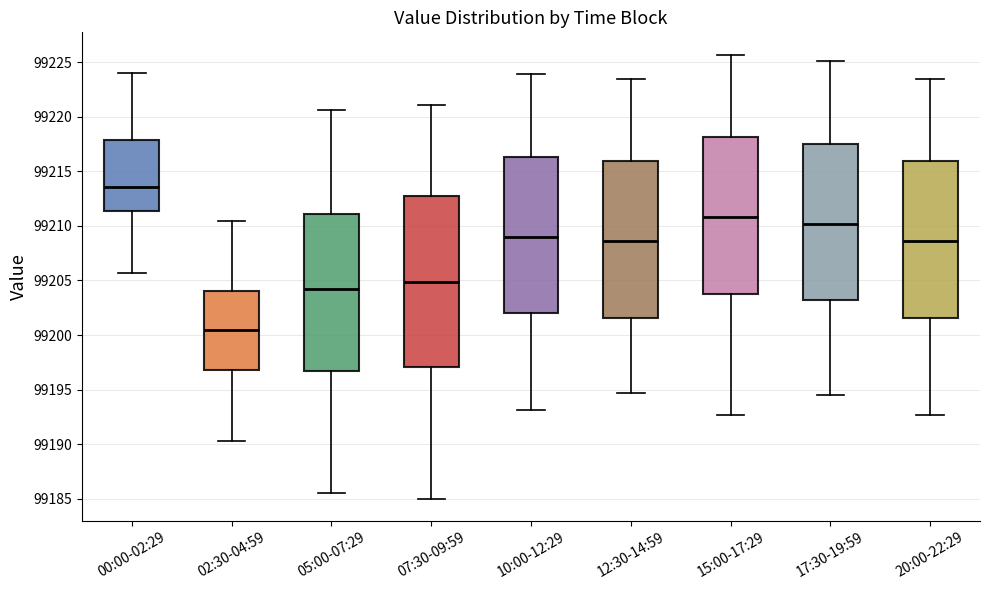

Where is the upper edge of the box for 17:30-19:59 on the y-axis? The values are not printed on the chart, so give them approximately, as read against the axis.

99217.5